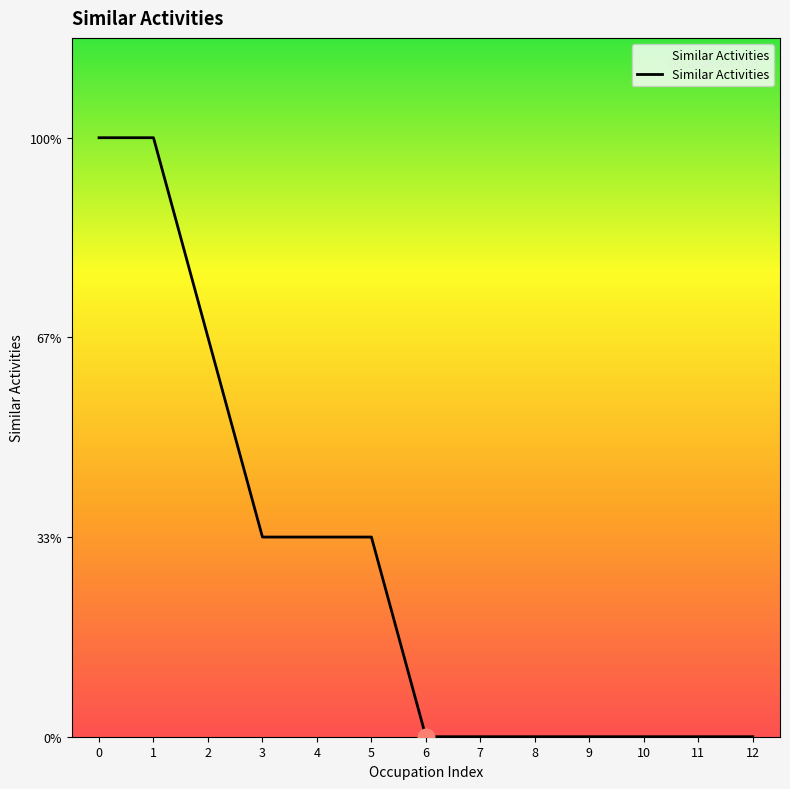

What is the change in value from 4 to 11?

-1